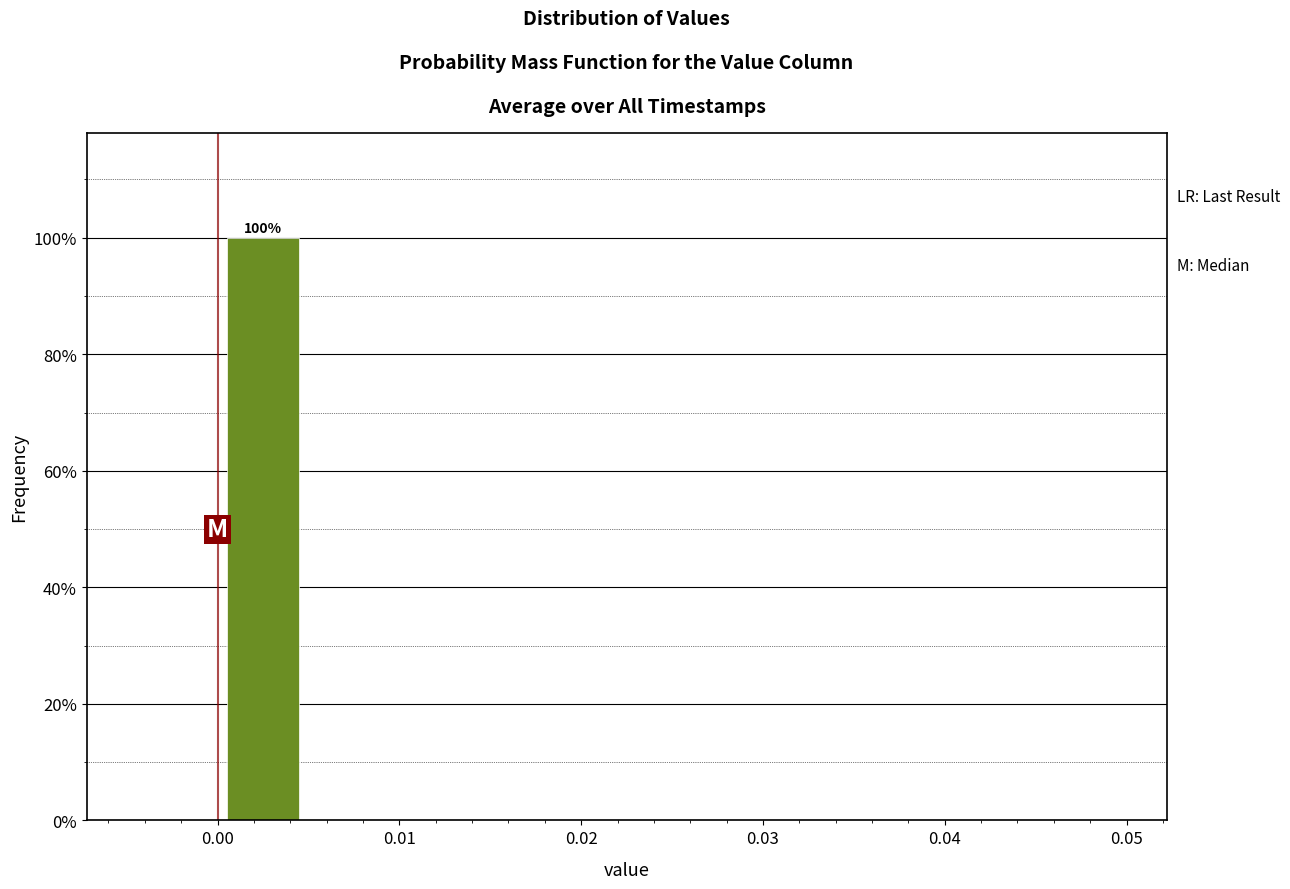

Which range on the x-axis has the tallest bar?

0.000 to 0.005